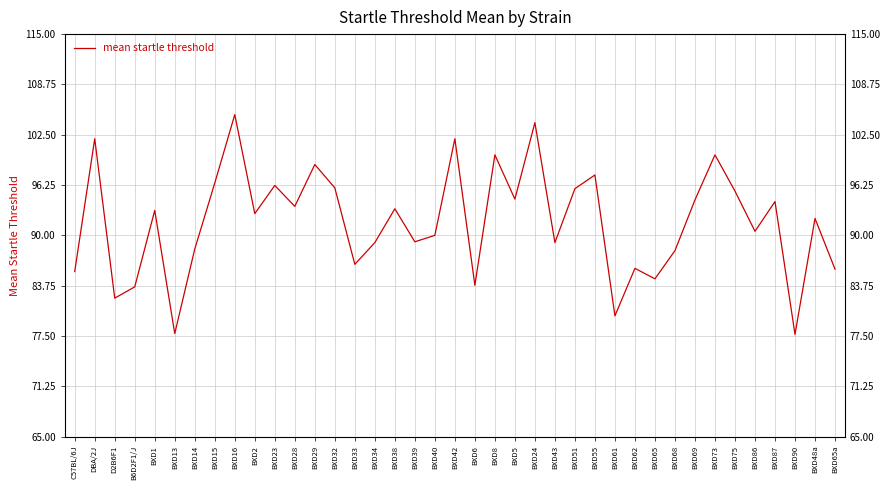

What is the greatest value displayed?

105.0